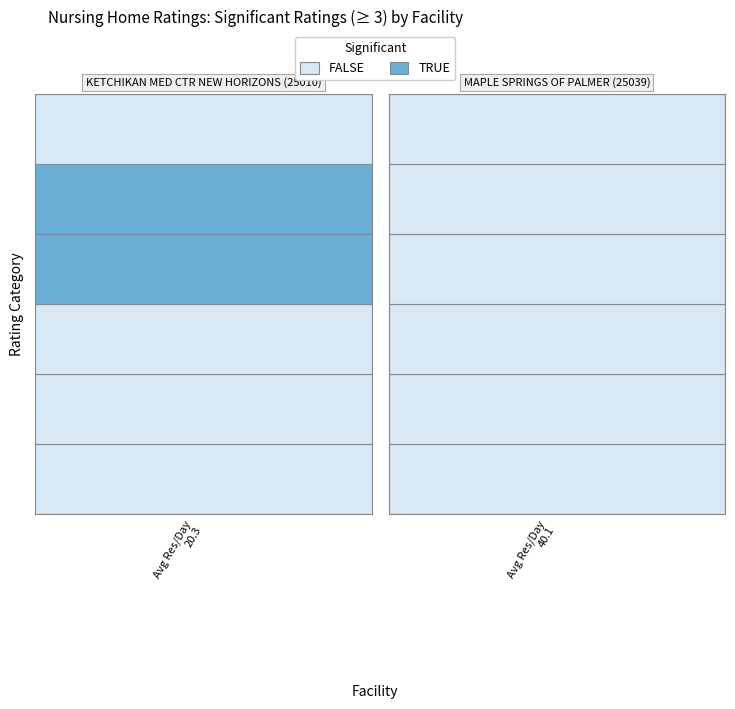

What is the minimum value shown in the chart?

20.3